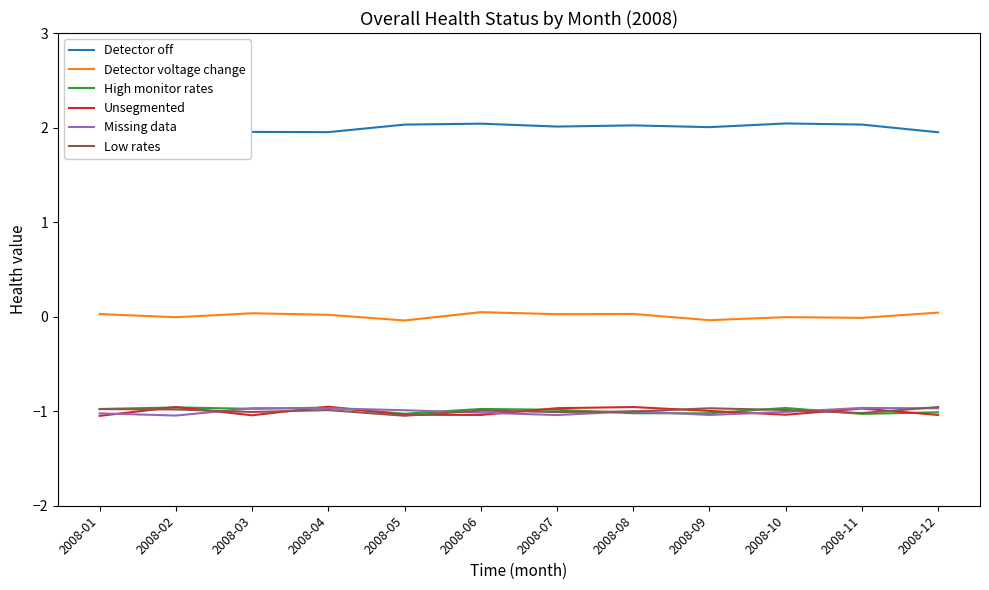

Does the chart display data point markers on the line(s)?

No